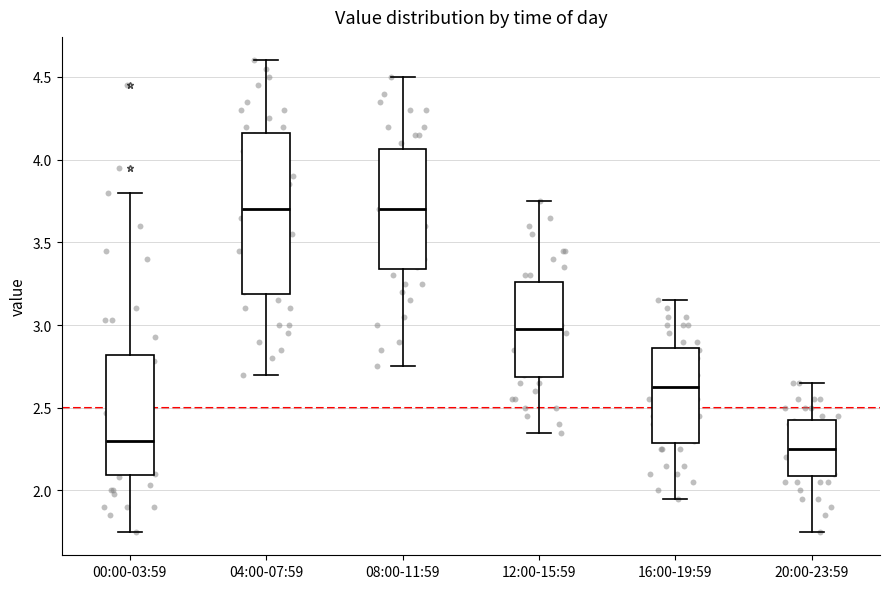

Where is the upper edge of the box for 16:00-19:59 on the y-axis? The values are not printed on the chart, so give them approximately, as read against the axis.

2.85